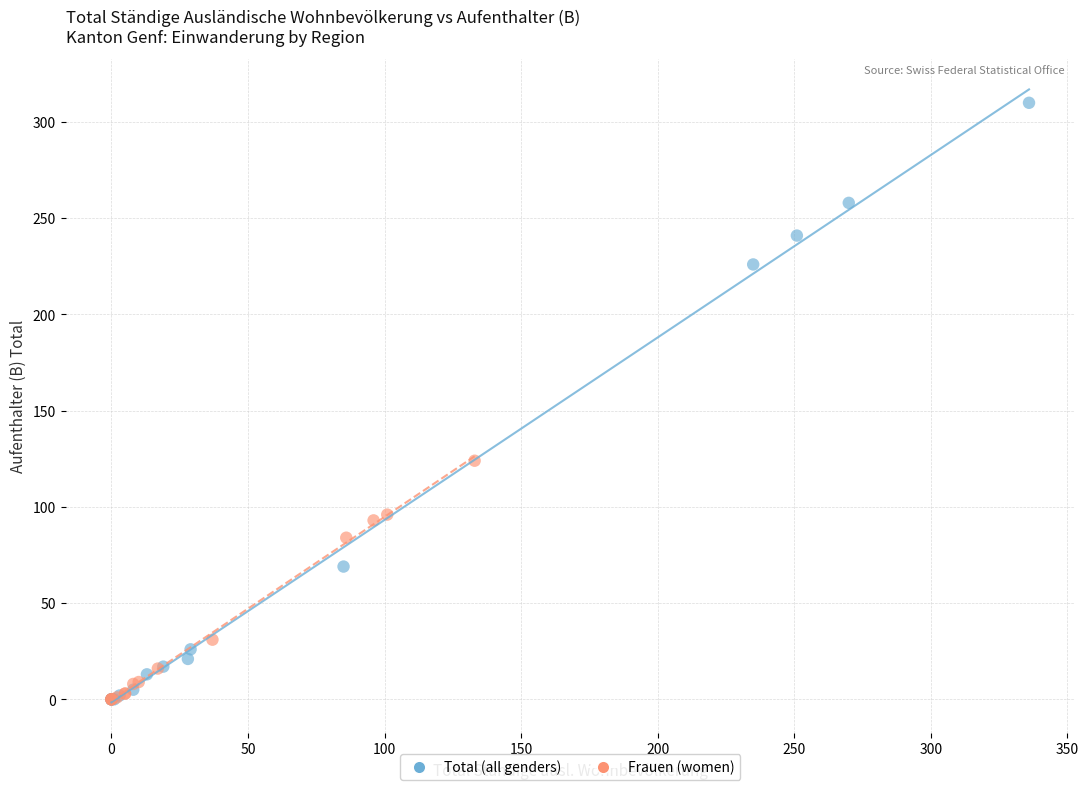

Which series has the widest spread of Y values?

Total (all genders)